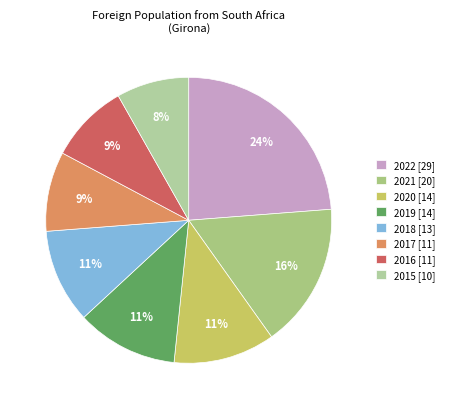

How many slices are in this pie chart?

8